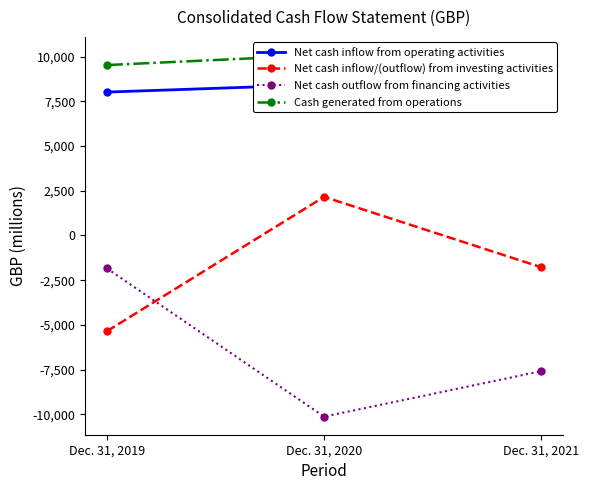

What are all the series names shown in the legend?

Net cash inflow from operating activities, Net cash inflow/(outflow) from investing activities, Net cash outflow from financing activities, Cash generated from operations